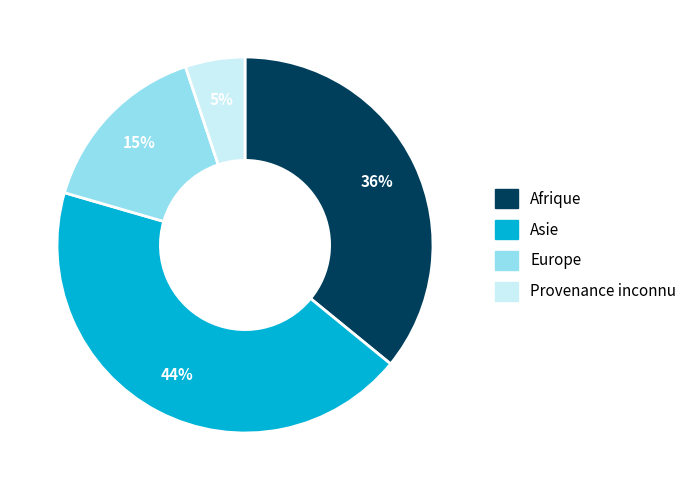

Combined, do Afrique and Europe account for over 50%?

Yes